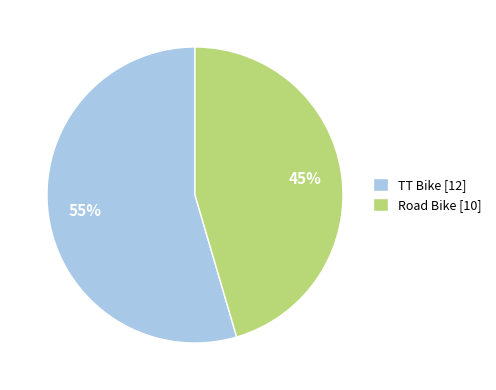

What is the ratio of the value at Road Bike to the value at TT Bike?

0.8